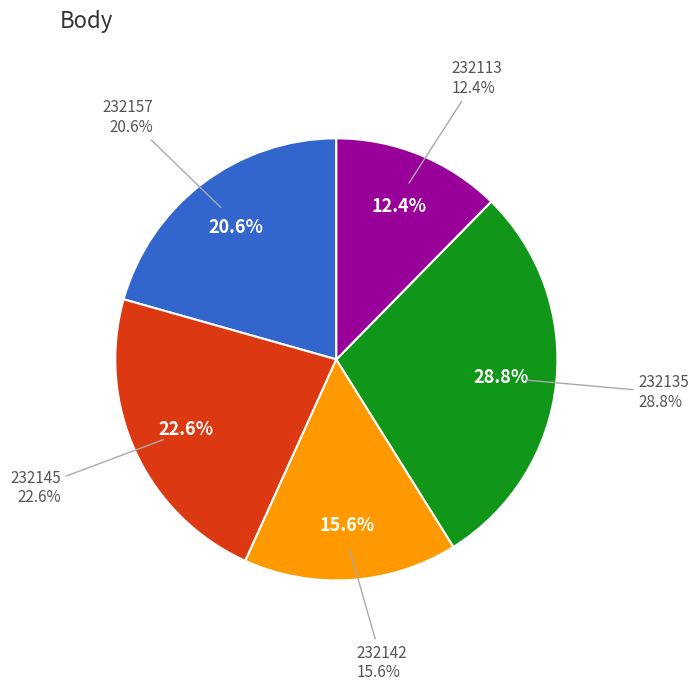

What is the largest slice in the pie chart?

232135